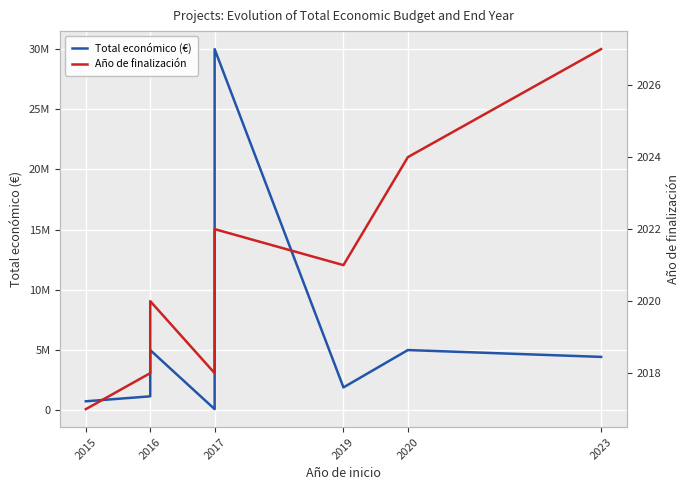

What is the label of the 10th point from the right?

2016